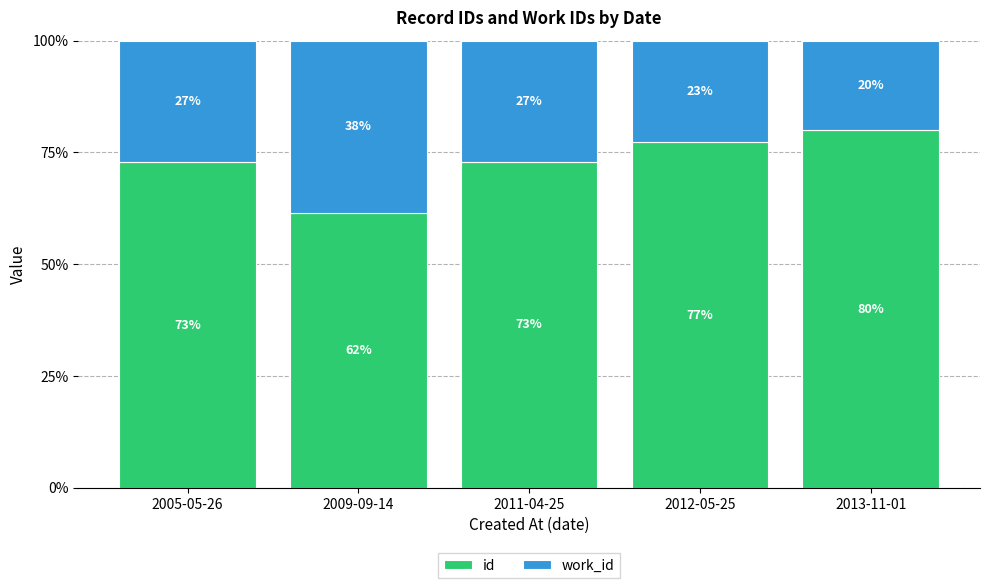

Which category has the highest value in the id series?

2013-11-01